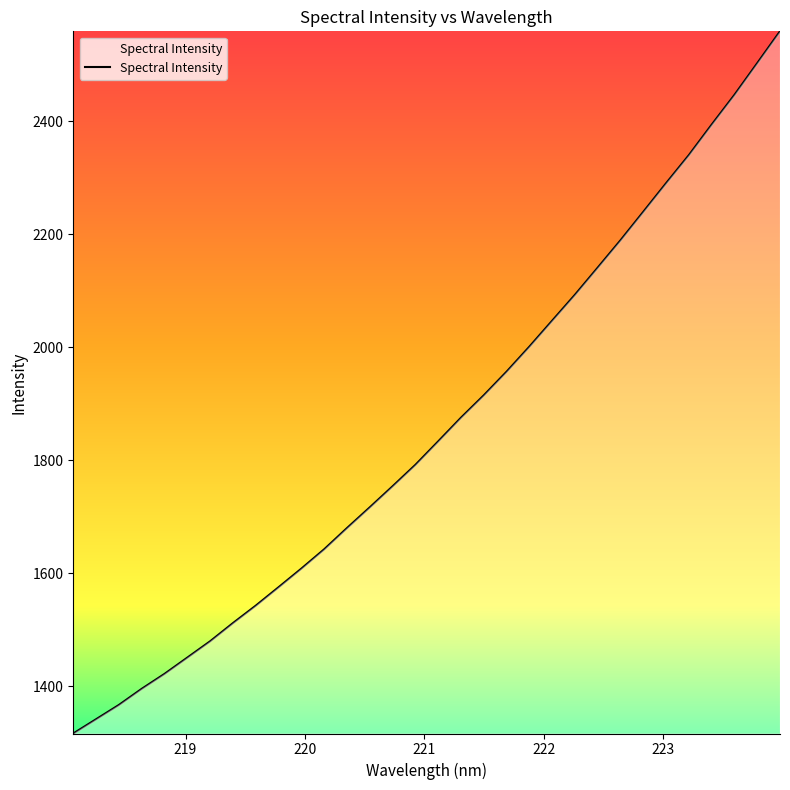

What is the greatest value displayed?

2558.8